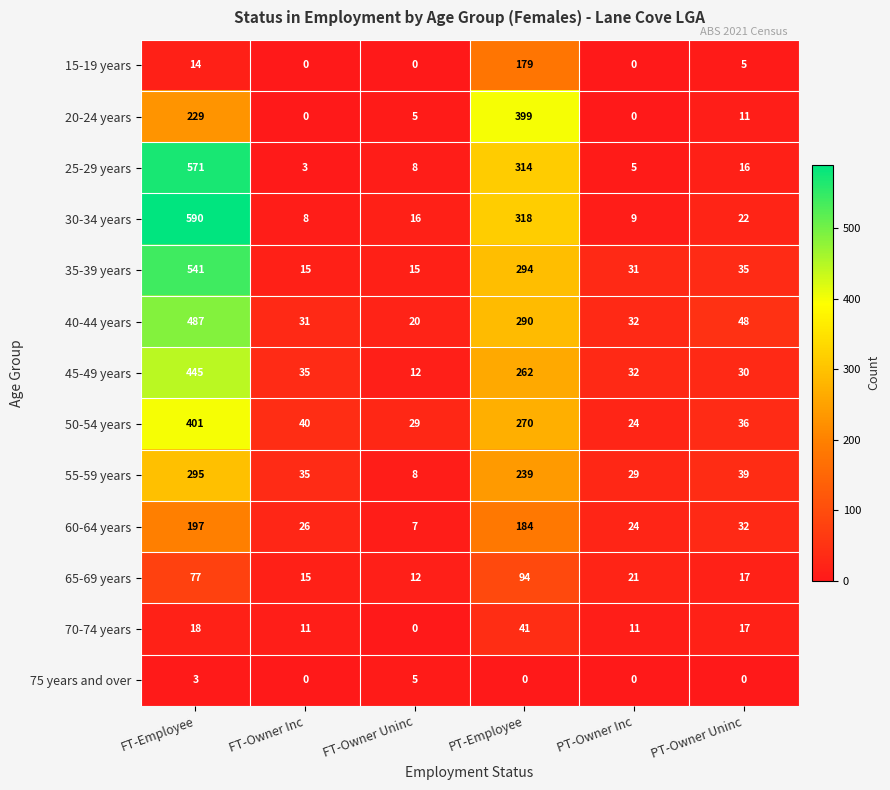

How many categories are shown in the chart?

6